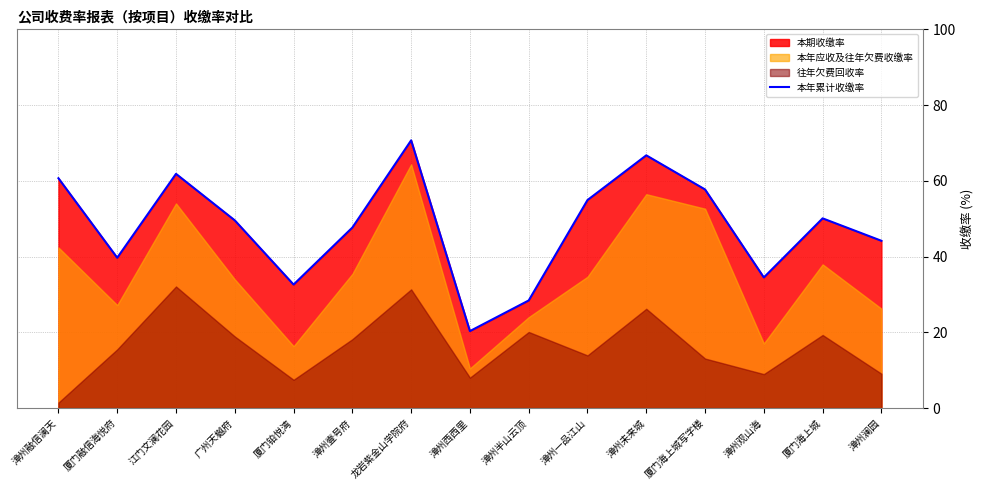

What position from the left is 漳州西西里?

8